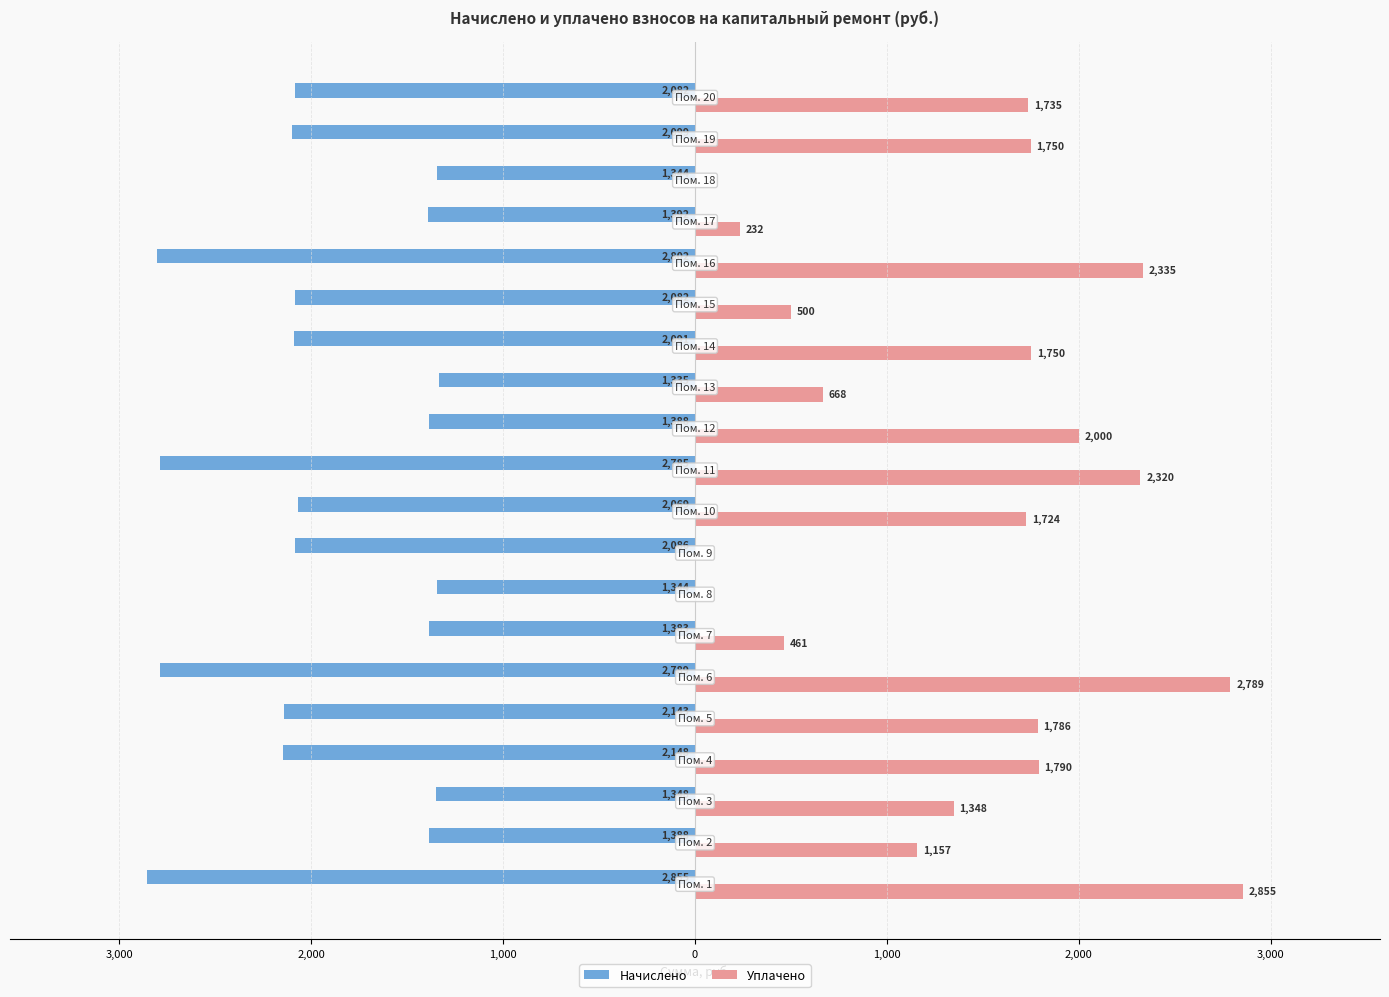

What is the smallest value displayed?

-2854.8